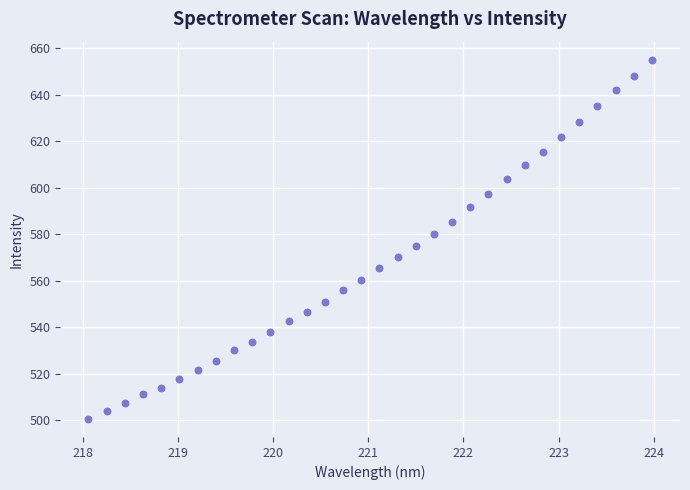

What is the range of X values (max minus min)?

5.9